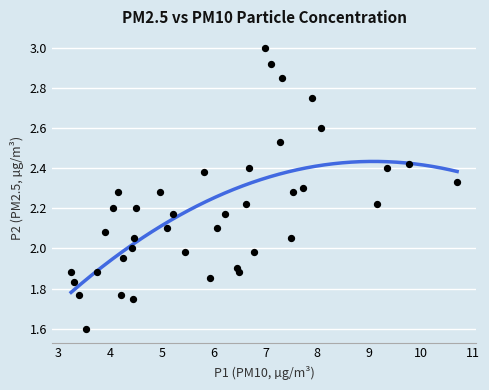

What is the range of X values (max minus min)?

7.4